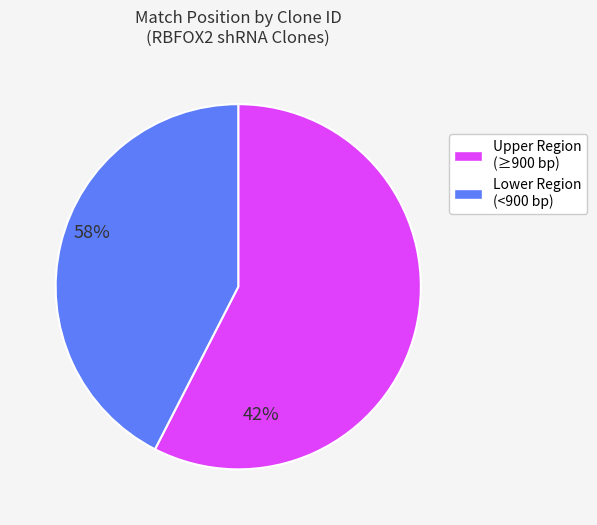

Is there any slice that represents more than half of the pie?

Yes